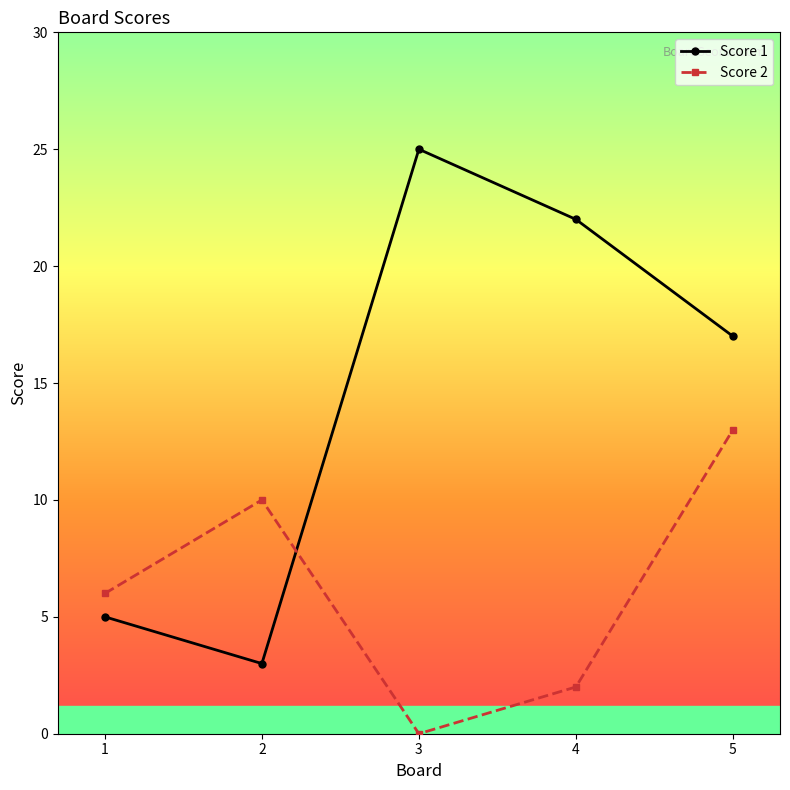

Count the Score 2 values in the range 2 to 10.

3